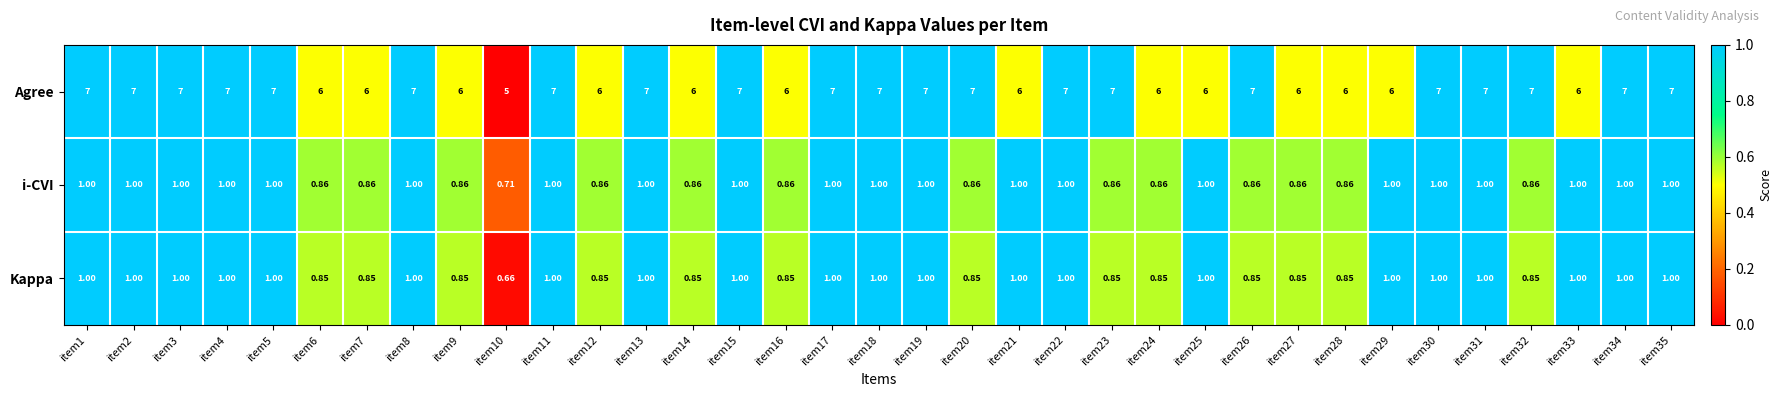

At item32, list the series in order from largest to smallest.

Agree, i-CVI, Kappa